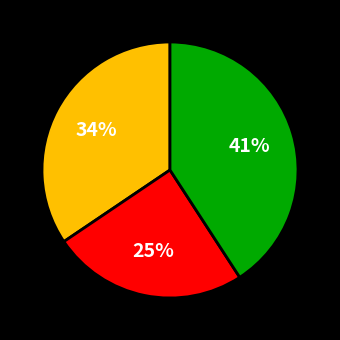

To the nearest percent, what is the difference between the largest and smallest slice percentages?

16%